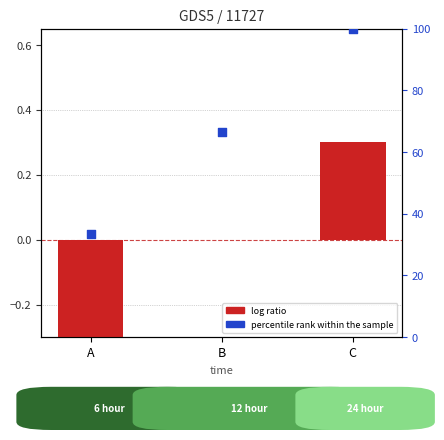

Is the value of percentile rank within the sample at C greater than the value of log ratio at B?

Yes